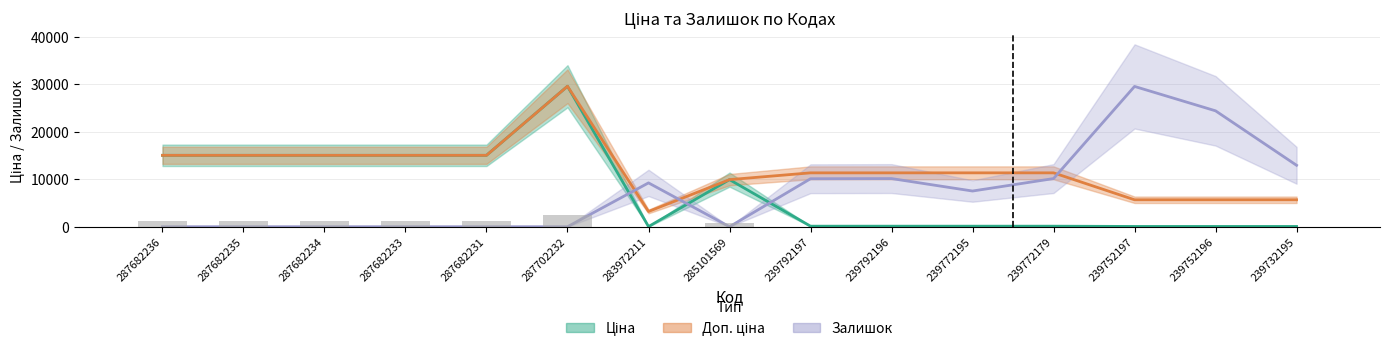

How many bars are there in each group?

3